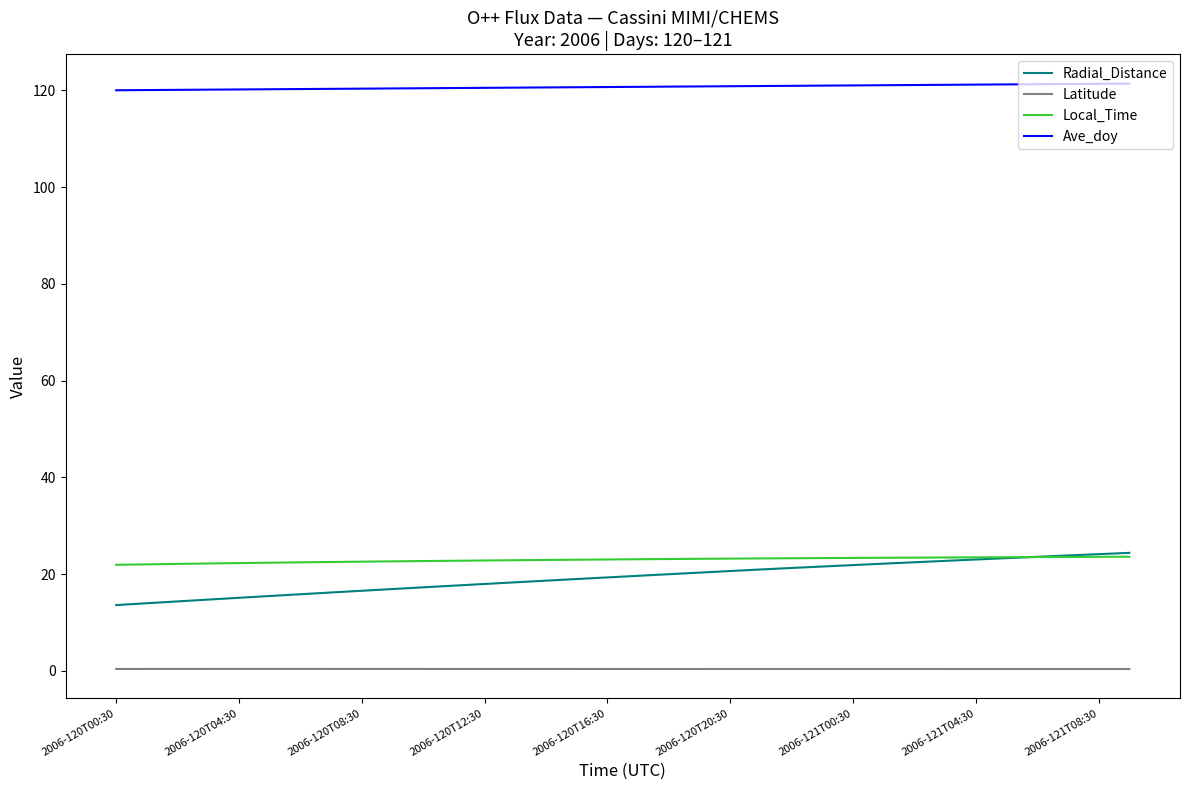

How many lines are shown in the chart?

4